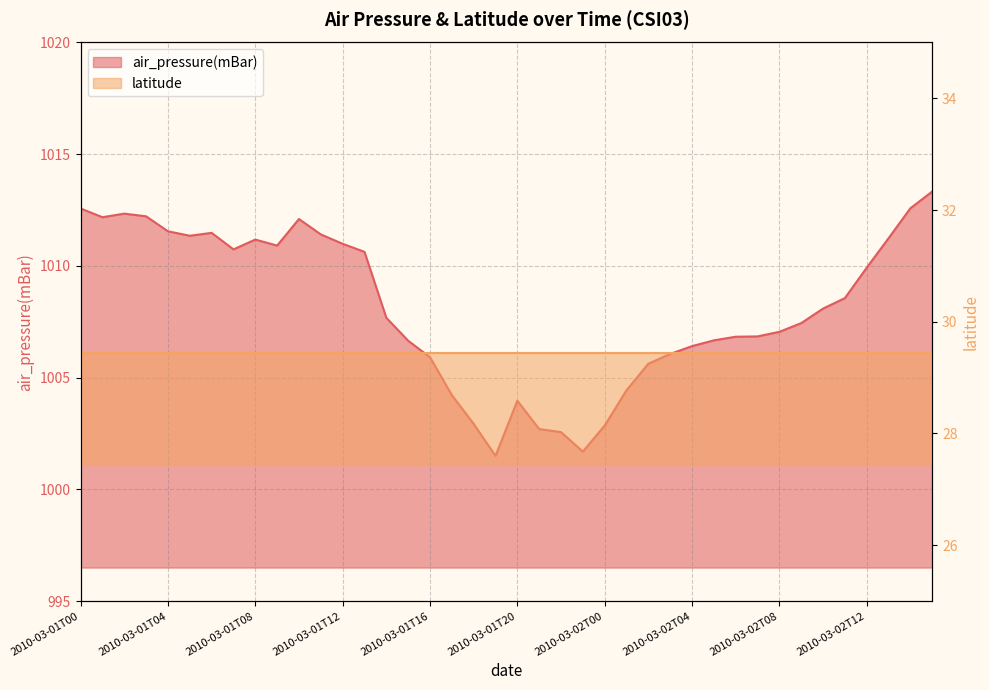

Is it true that the value at 2010-03-01T12 is 275.3?

False